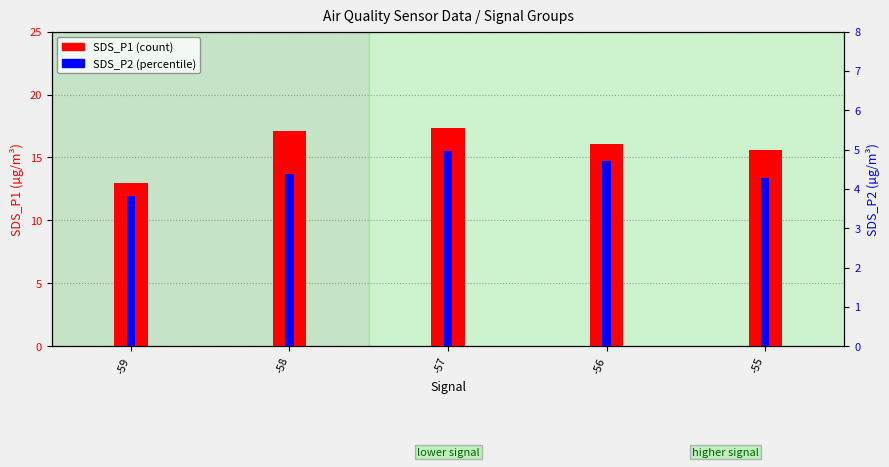

What is the average value of the SDS_P1 series?

15.8